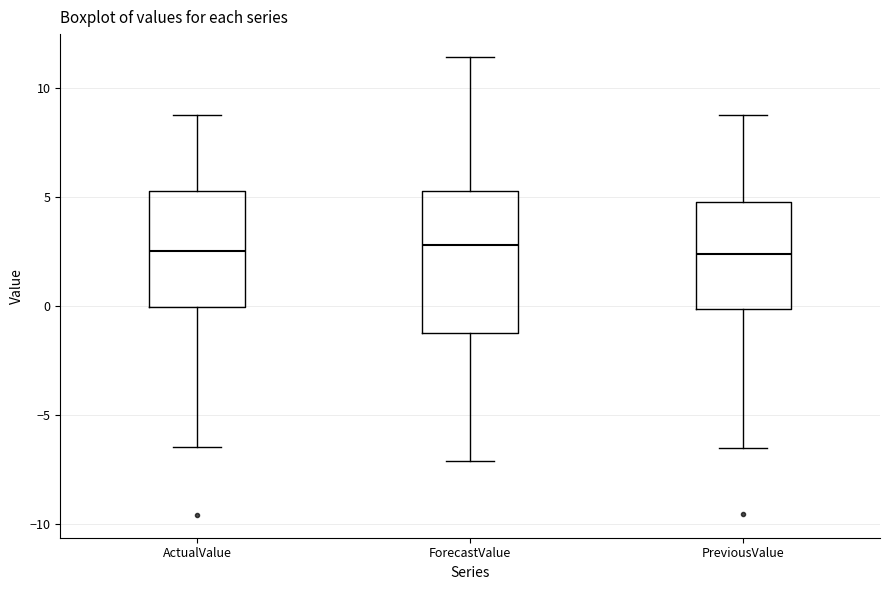

Where is the upper edge of the box for ActualValue on the y-axis? The values are not printed on the chart, so give them approximately, as read against the axis.

5.5